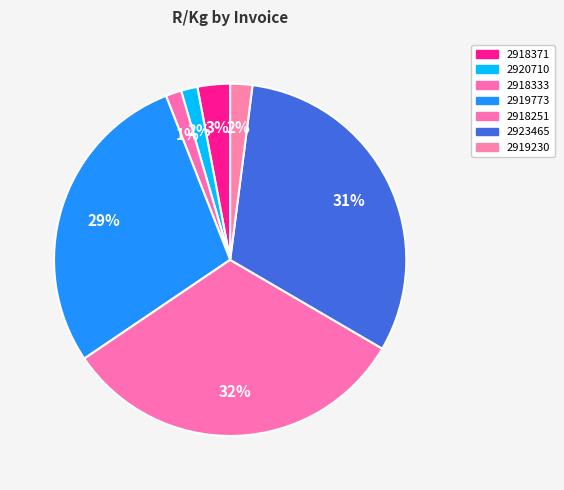

What percentage do 2919773 and 2919230 together represent?

30.6%